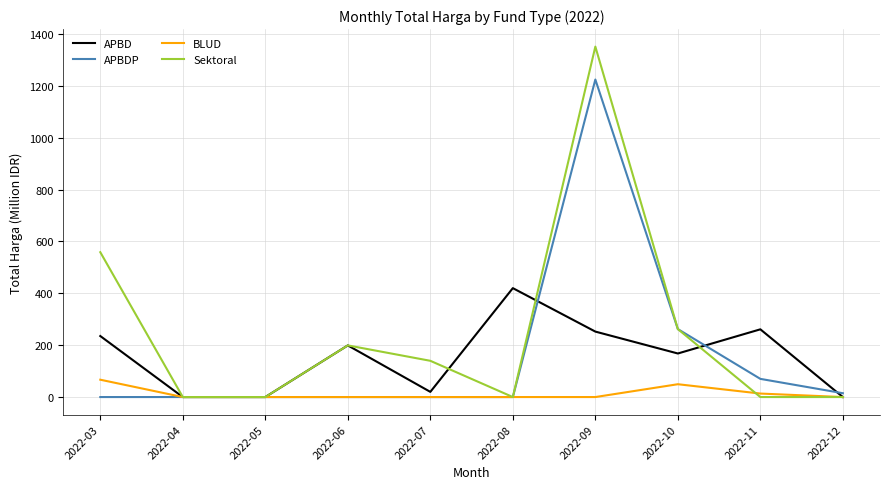

Which series changed the most between 2022-10 and 2022-11?

Sektoral